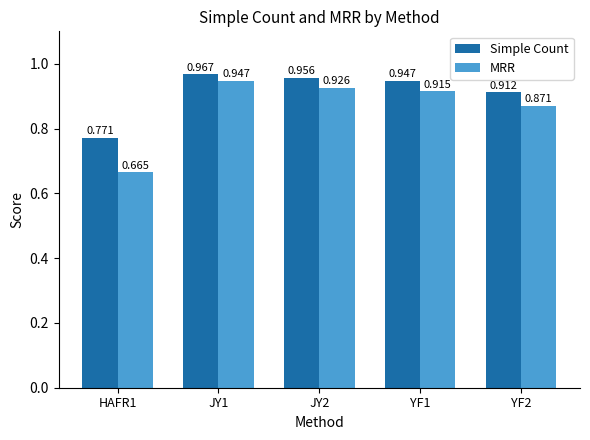

Does the chart contain stacked bars?

No